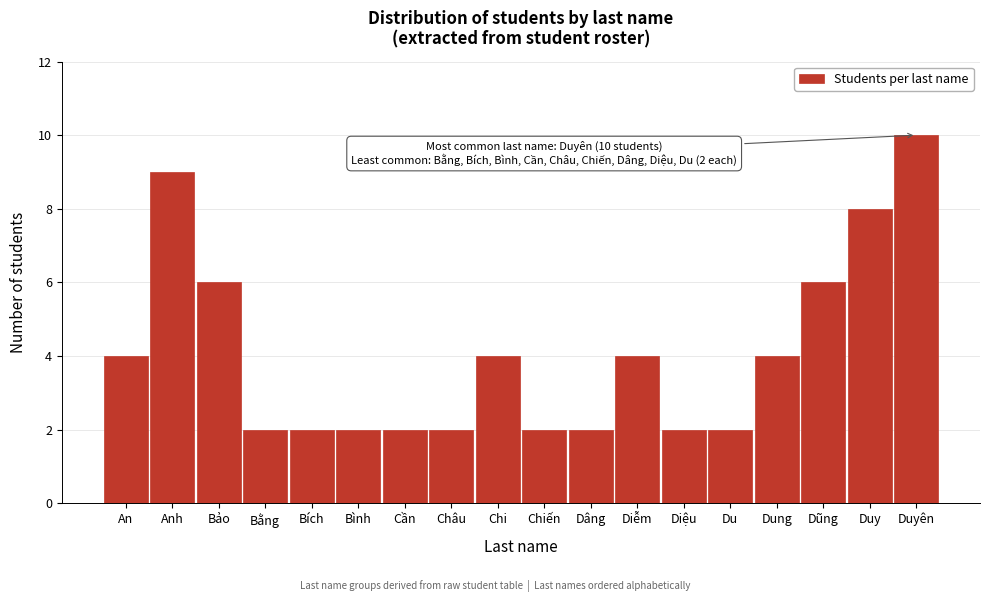

Reading left to right, extract all data points from this chart.

4	9	6	2	2	2	2	2	4	2	2	4	2	2	4	6	8	10